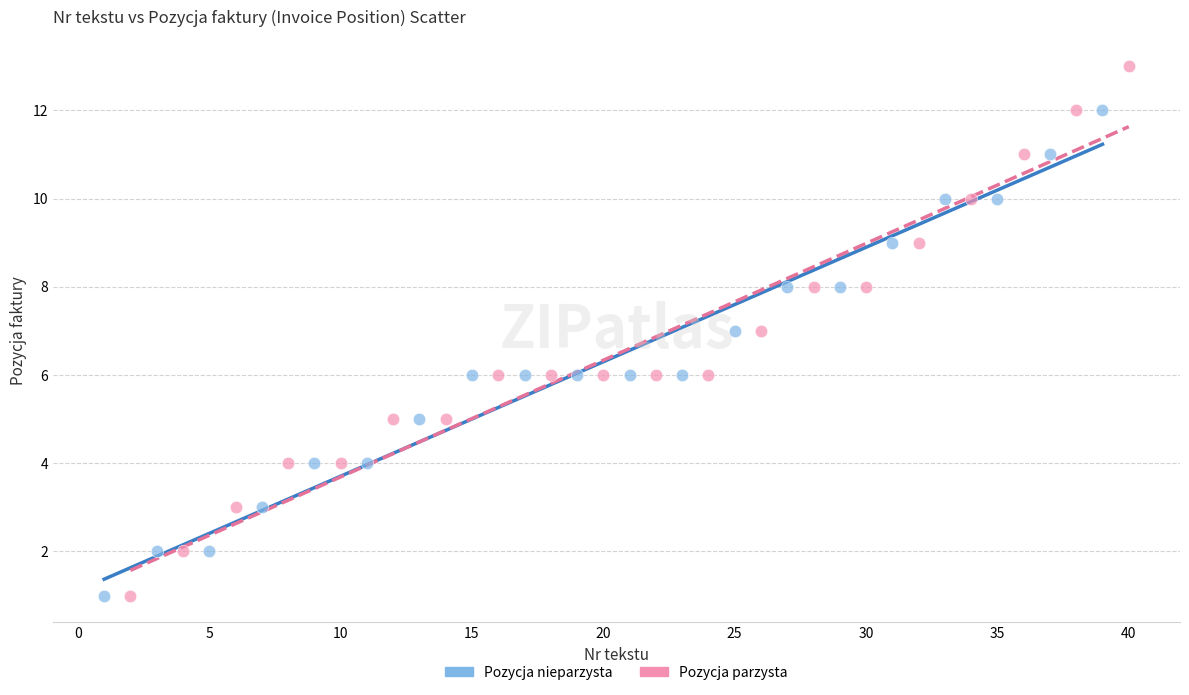

Which series has the widest spread of Y values?

Pozycja parzysta